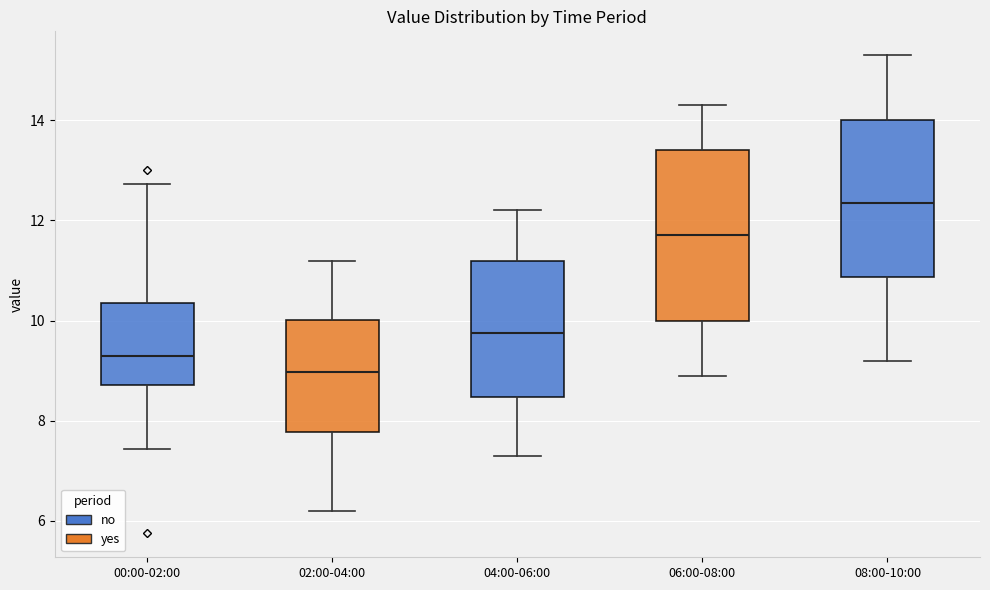

Where does the lower whisker of the box for 08:00-10:00 end on the y-axis? The values are not printed on the chart, so give them approximately, as read against the axis.

9.2